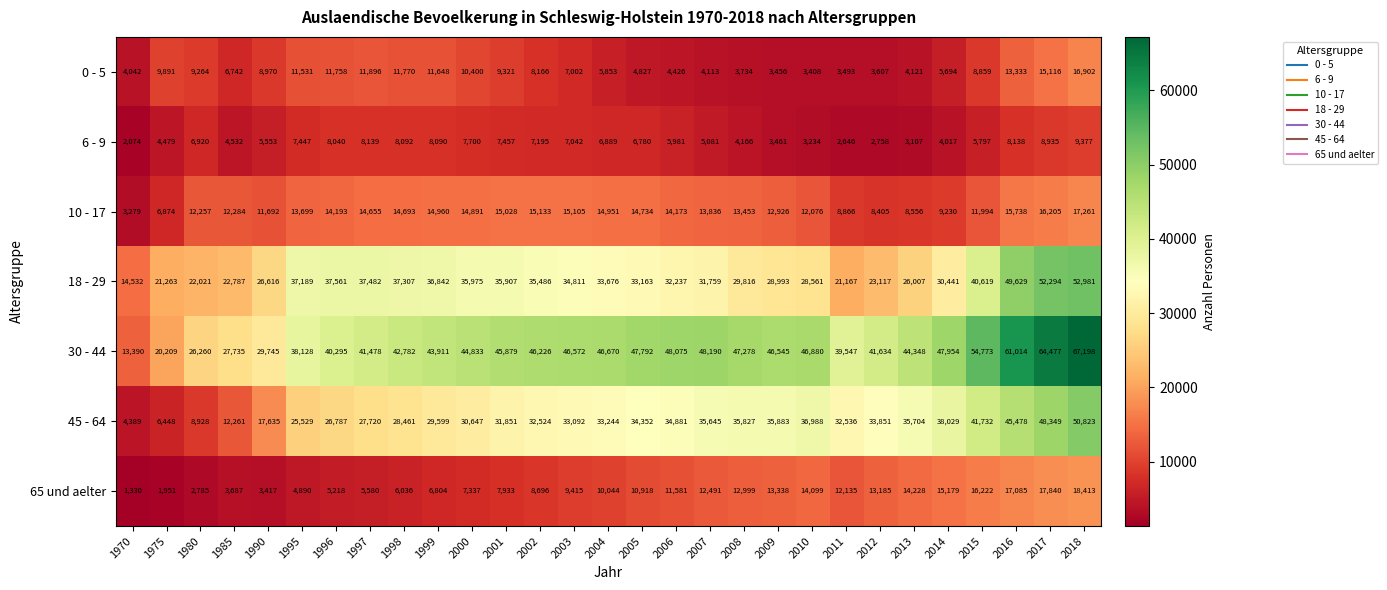

Rank the series at 2000 from highest to lowest value.

30 - 44, 18 - 29, 45 - 64, 10 - 17, 0 - 5, 6 - 9, 65 und aelter